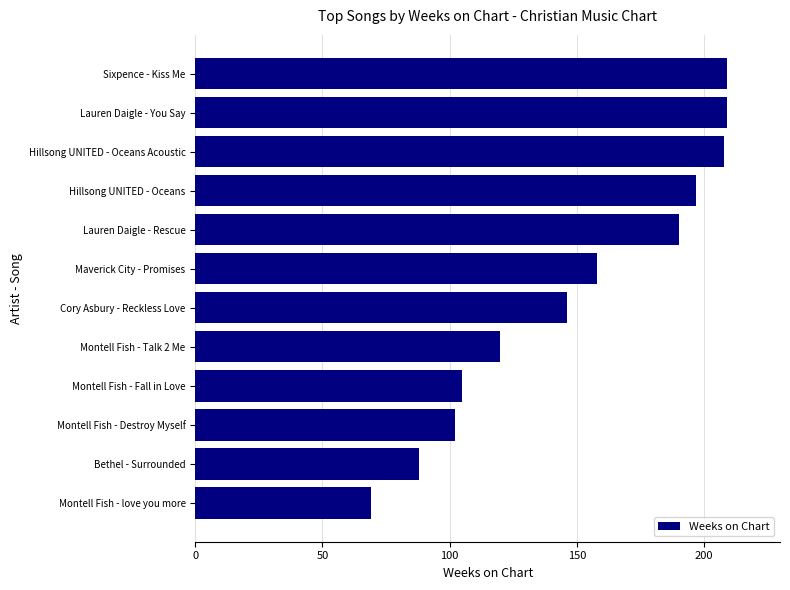

What is the sum of all values?

1801